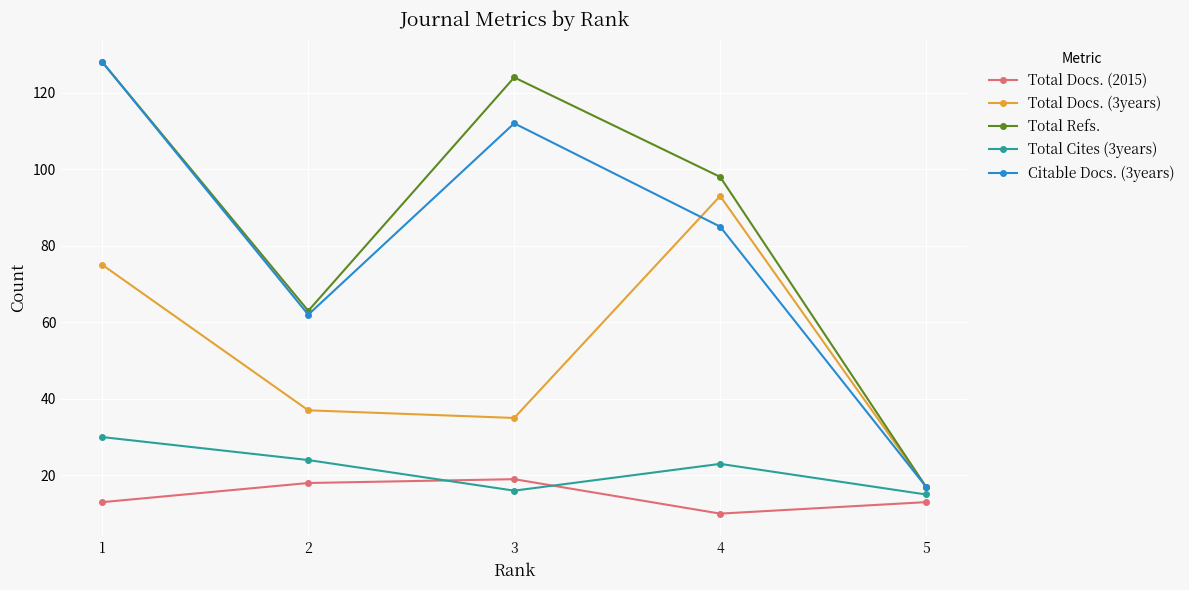

Which series has the largest total across all categories?

Total Refs.